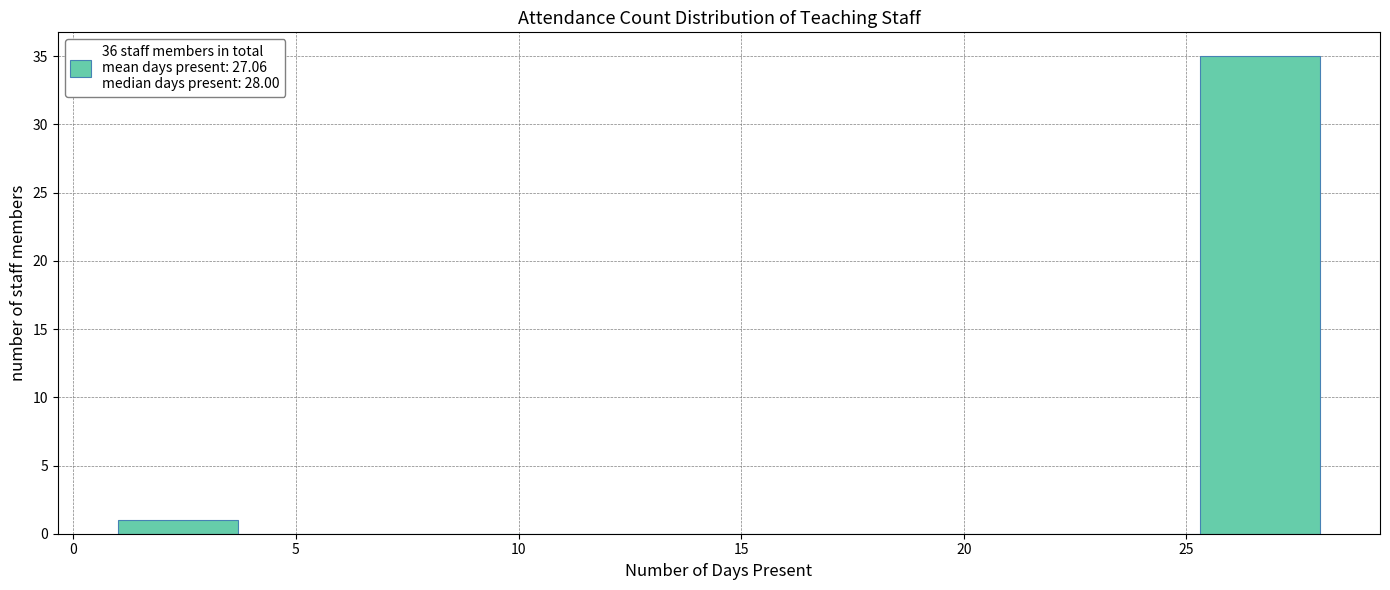

Reading left to right, transcribe this chart: for each bar, give the range it covers on the x-axis and its height. Neither the bar edges nor the heights are printed on the chart, so give them approximately, as read against the axes.

1.0 to 3.7: 1
3.7 to 6.4: 0
6.4 to 9.1: 0
9.1 to 11.8: 0
11.8 to 14.5: 0
14.5 to 17.2: 0
17.2 to 19.9: 0
19.9 to 22.6: 0
22.6 to 25.3: 0
25.3 to 28.0: 35